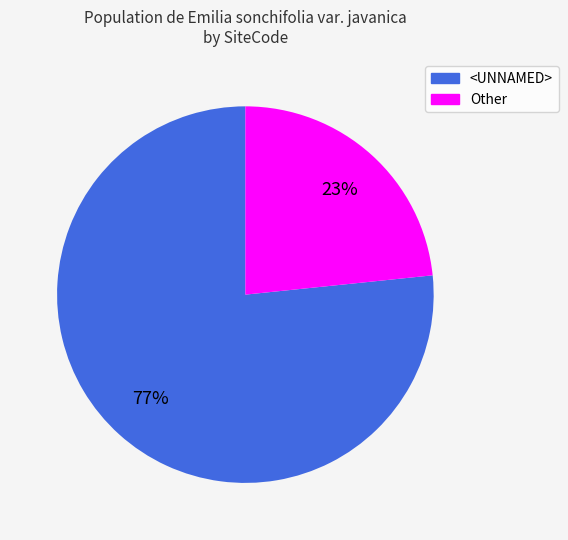

To the nearest percent, what percentage of the pie is Other?

23%